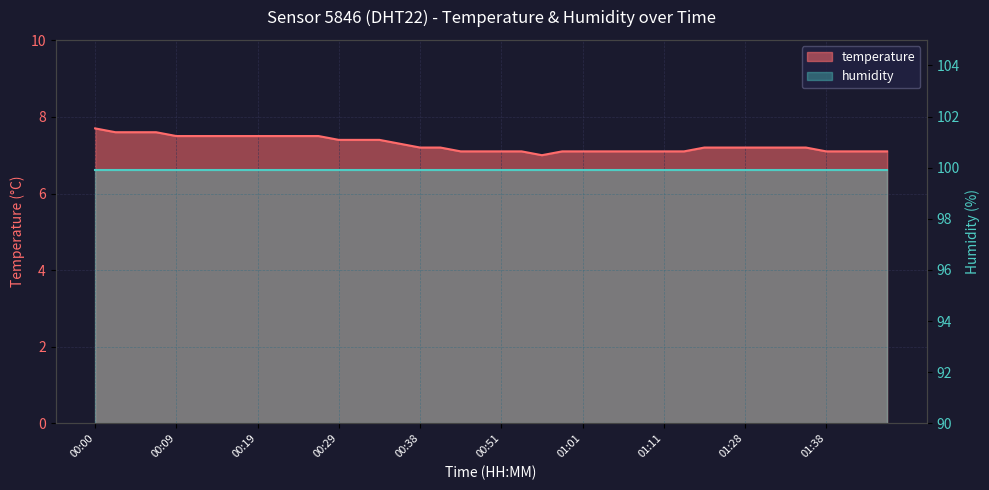

What is the label of the 29th point from the right?

00:26